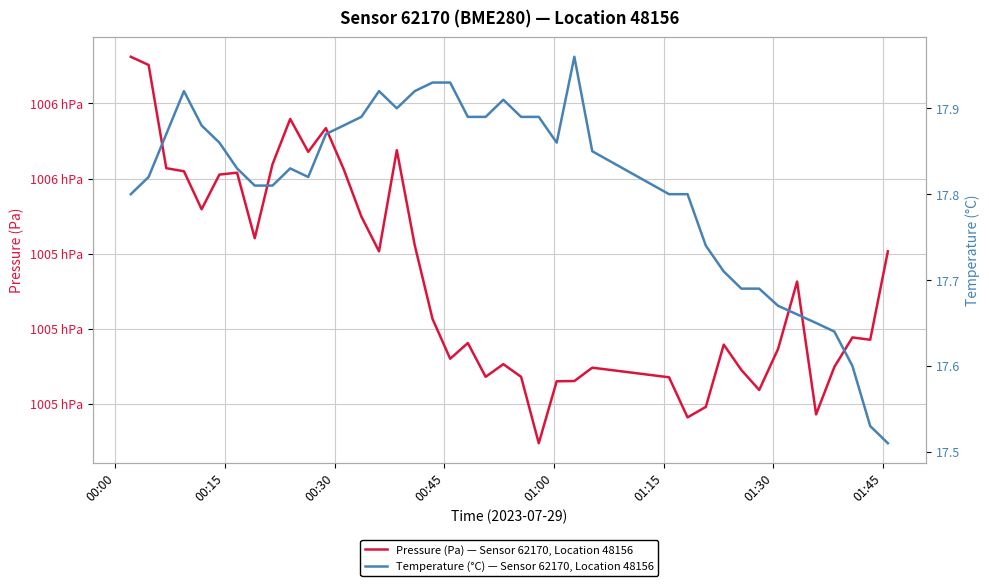

What is the sum of all Temperature (°C) — Sensor 62170, BME280, Location 48156 values?

712.3